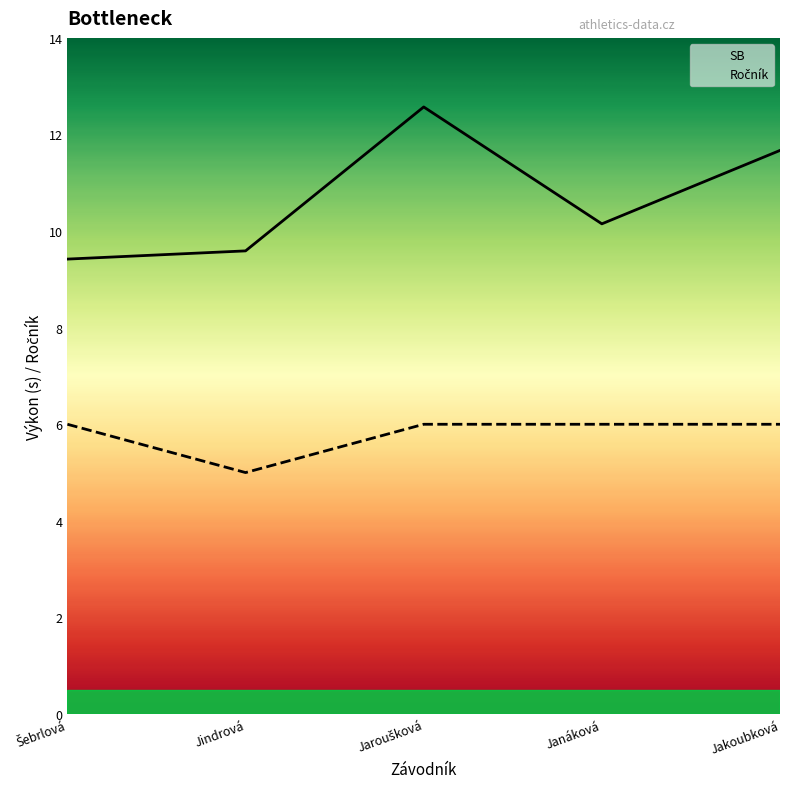

The value of SB at Janáková is 4.7. True or false?

False